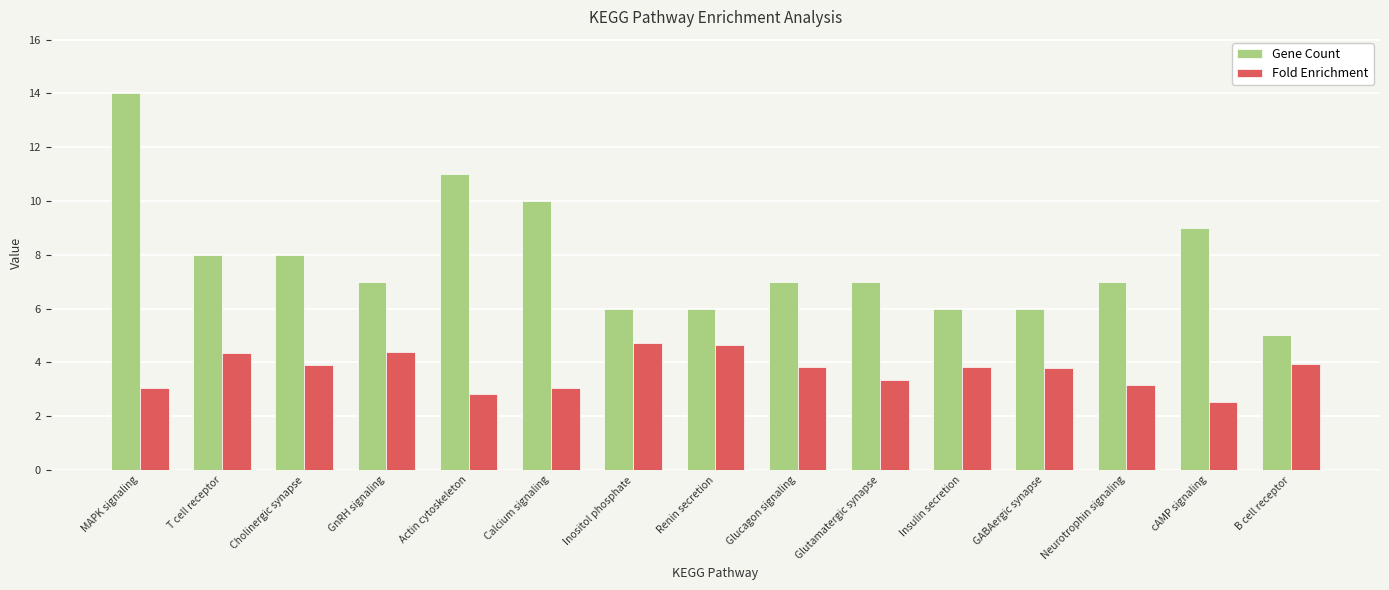

Which series has the largest range (max minus min)?

Gene Count